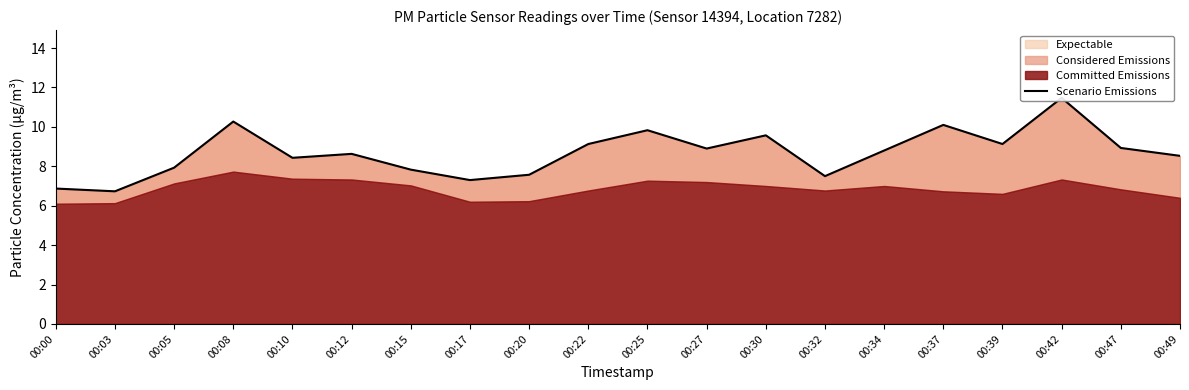

Reading left to right, transcribe all the data shown in this chart.

6.9	6.7	7.9	10.3	8.4	8.6	7.8	7.3	7.6	9.1	9.8	8.9	9.6	7.5	8.8	10.1	9.1	11.5	8.9	8.5